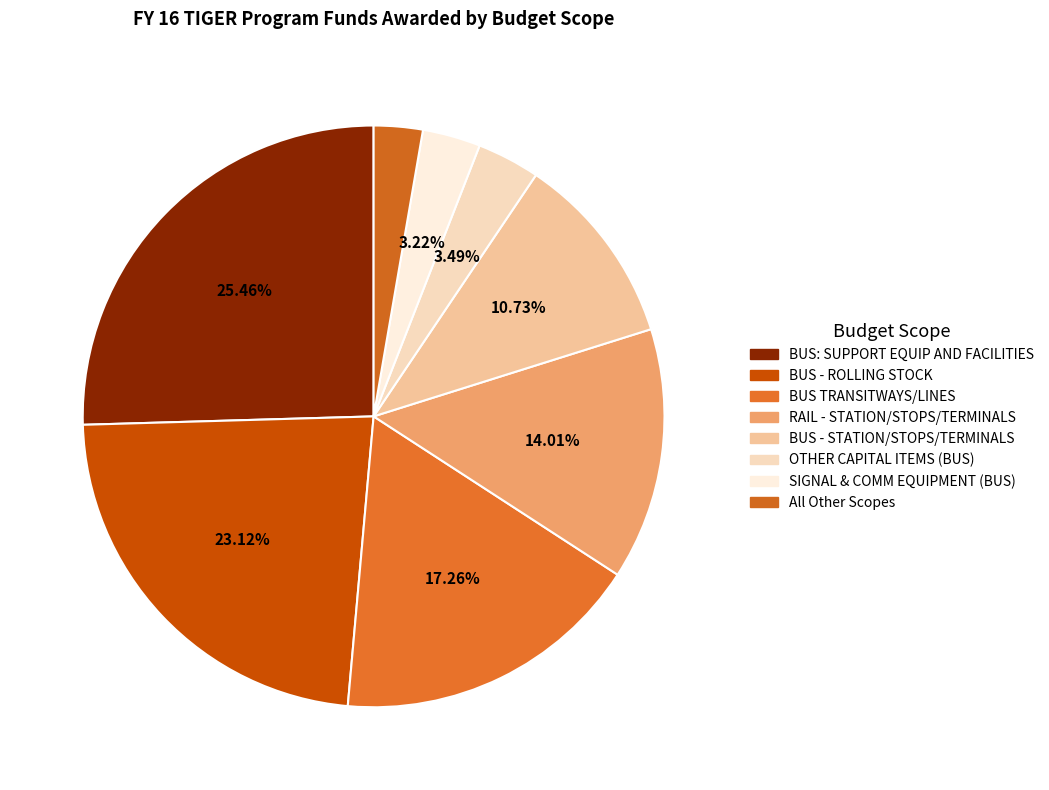

To the nearest percent, what is the combined percentage of SIGNAL & COMM EQUIPMENT (BUS) and BUS - ROLLING STOCK?

26%